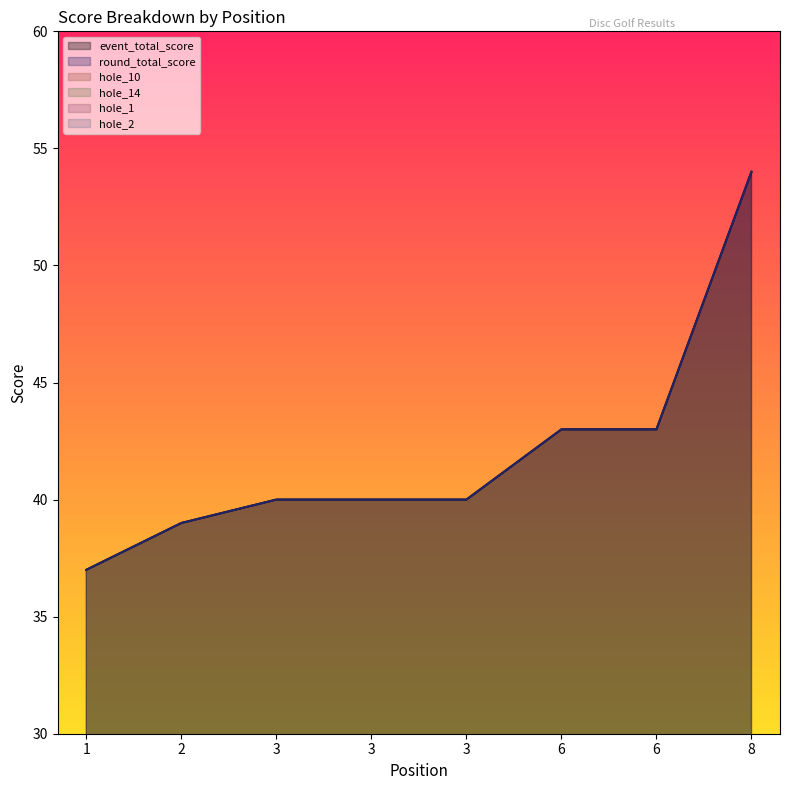

True or false: hole_2 and hole_14 intersect in this chart.

False